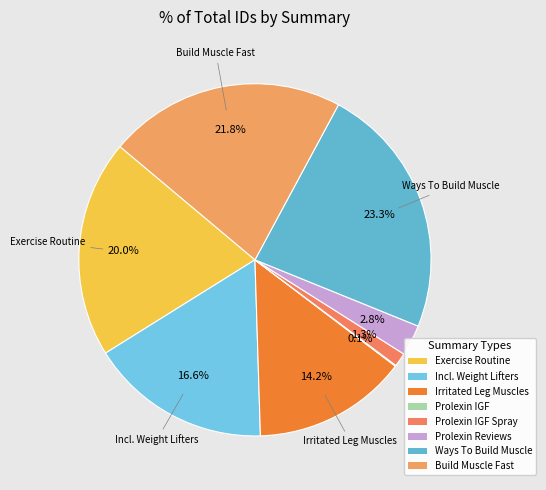

To the nearest percent, what percentage of the pie is Prolexin IGF Spray?

1%